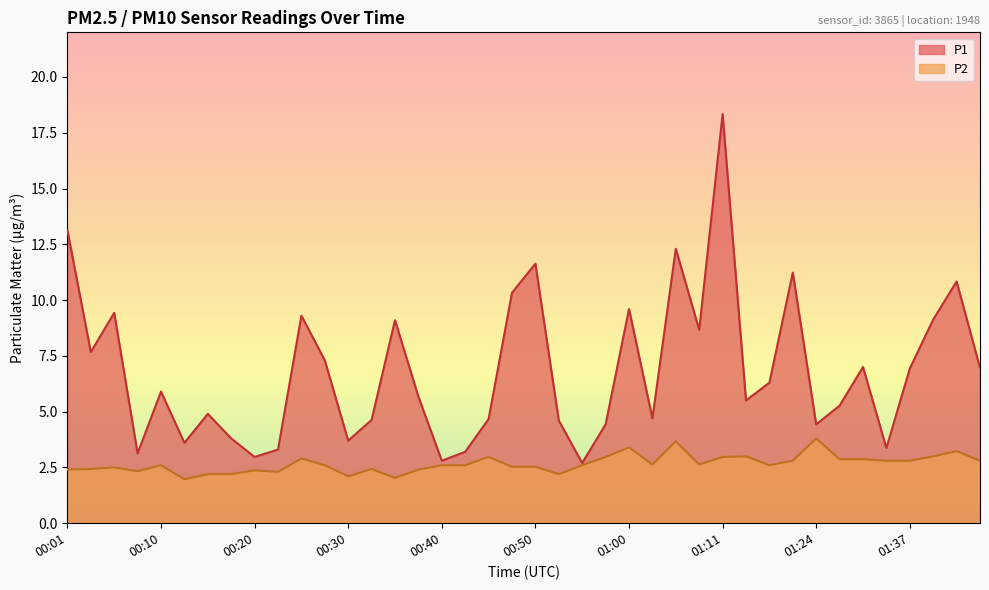

Does the chart have visible grid lines?

No